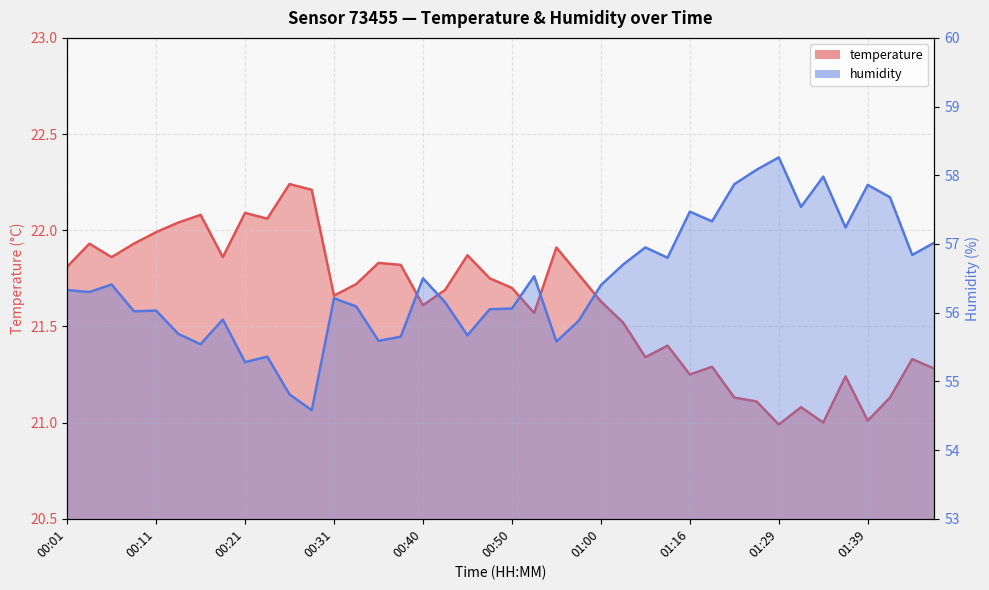

At which label does humidity first exceed 56?

00:01